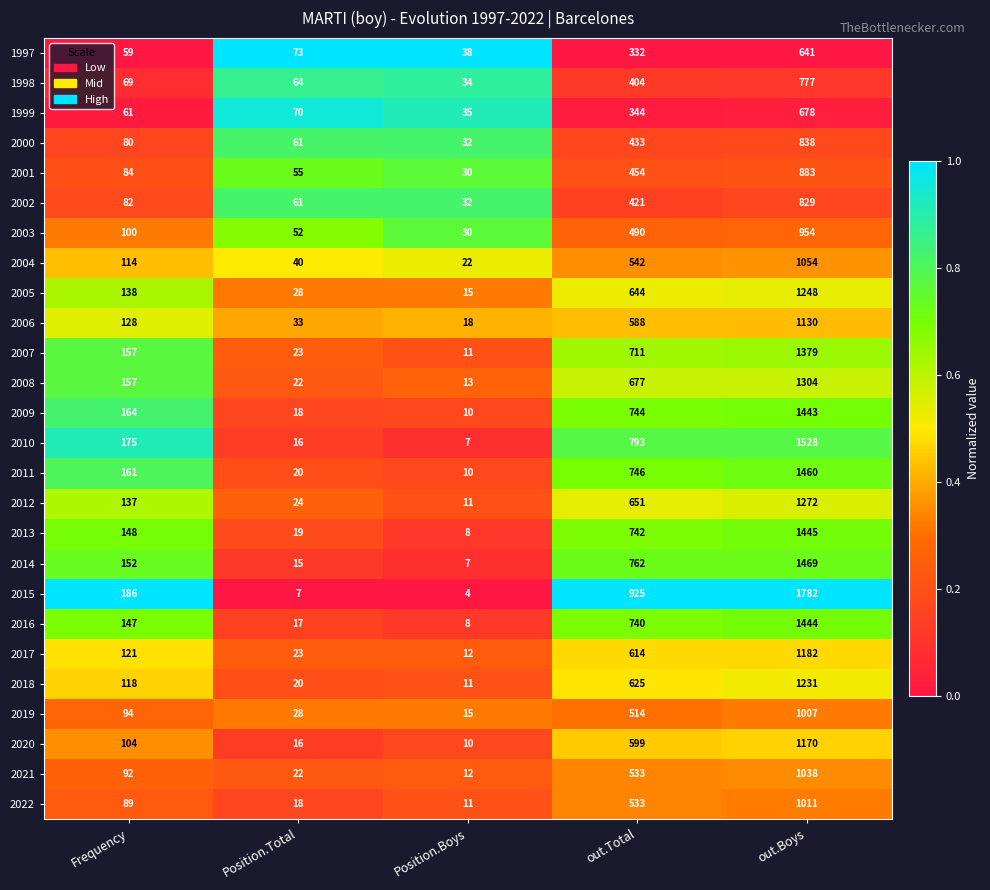

Between Position.Boys and out.Total, which series saw the biggest shift?

2015